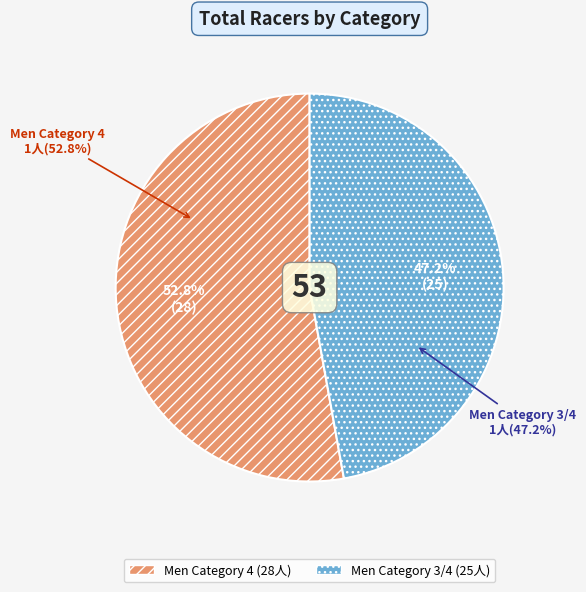

To the nearest percent, what is the difference between the Men Category 4 and Men Category 3/4 slice percentages?

6%